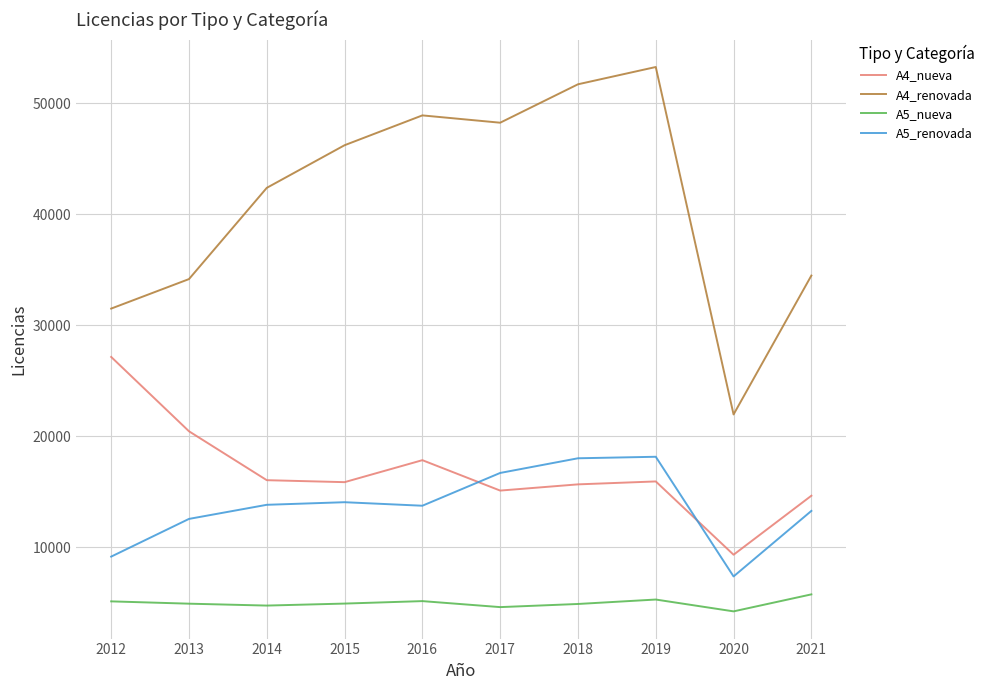

What are all the series names shown in the legend?

A4_nueva, A4_renovada, A5_nueva, A5_renovada